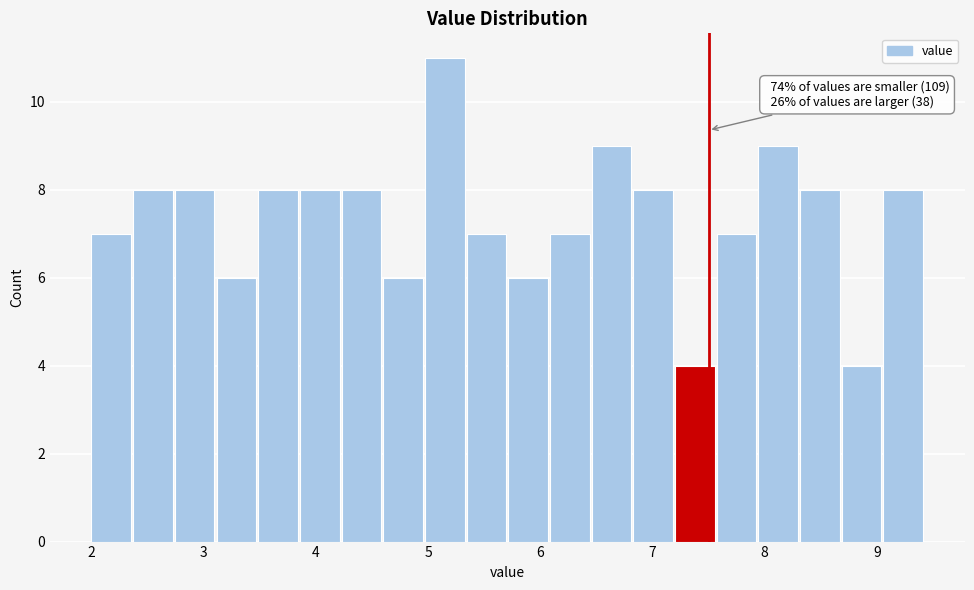

Read against the x-axis, roughly where is the centre of the tallest bar?

5.1